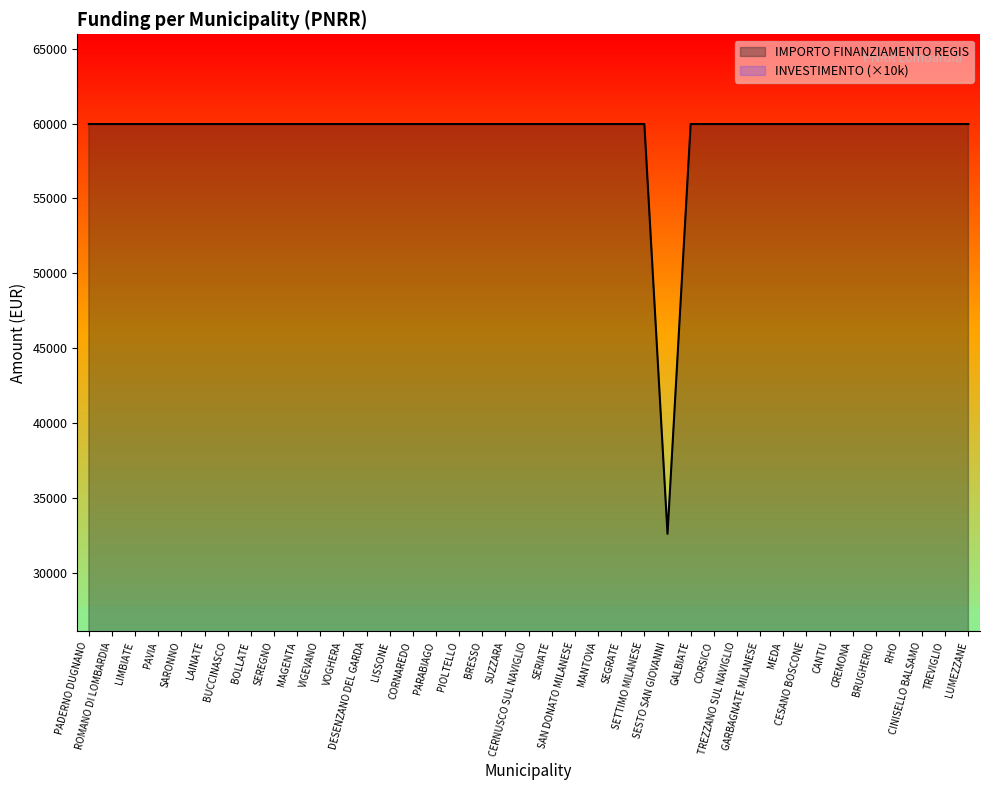

How many categories are shown in the chart?

39